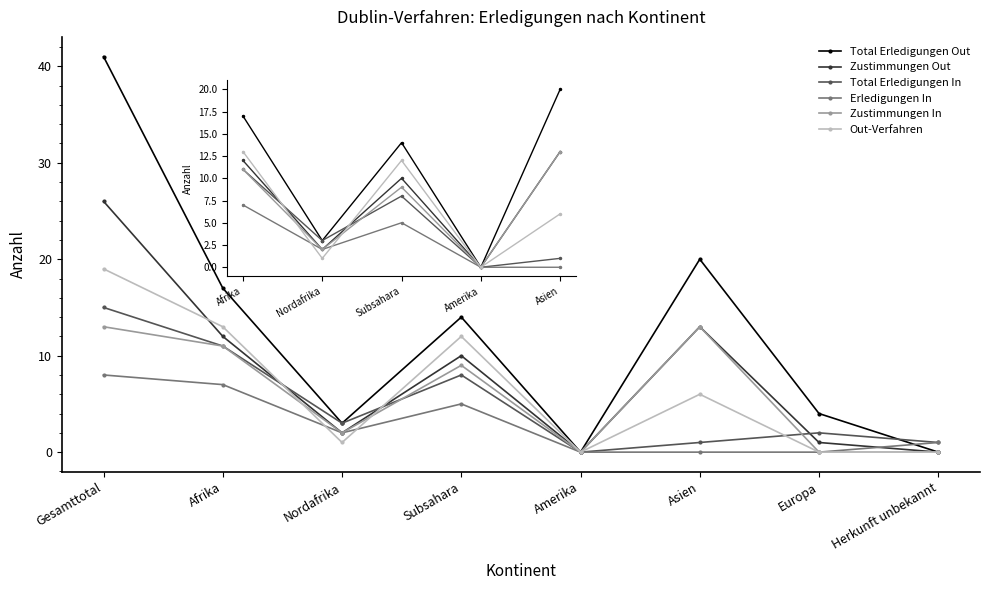

Which label corresponds to the largest value in the chart?

Gesamttotal